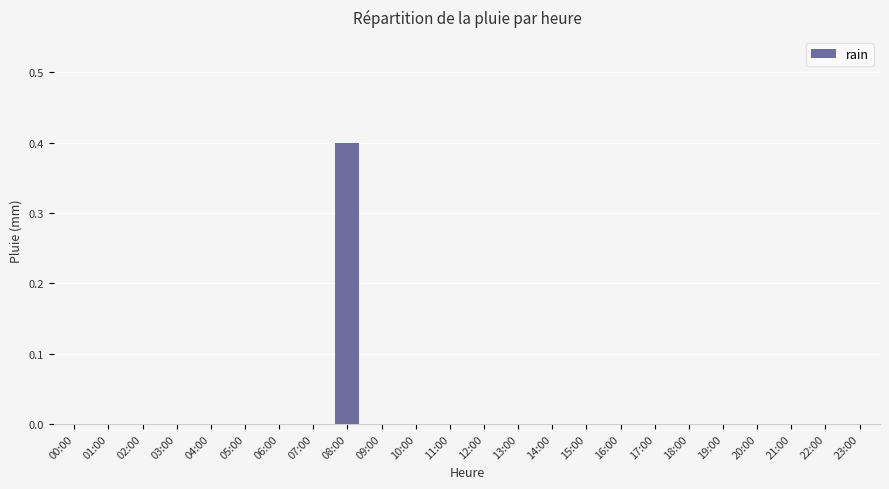

Which category has the highest value across all series?

08:00